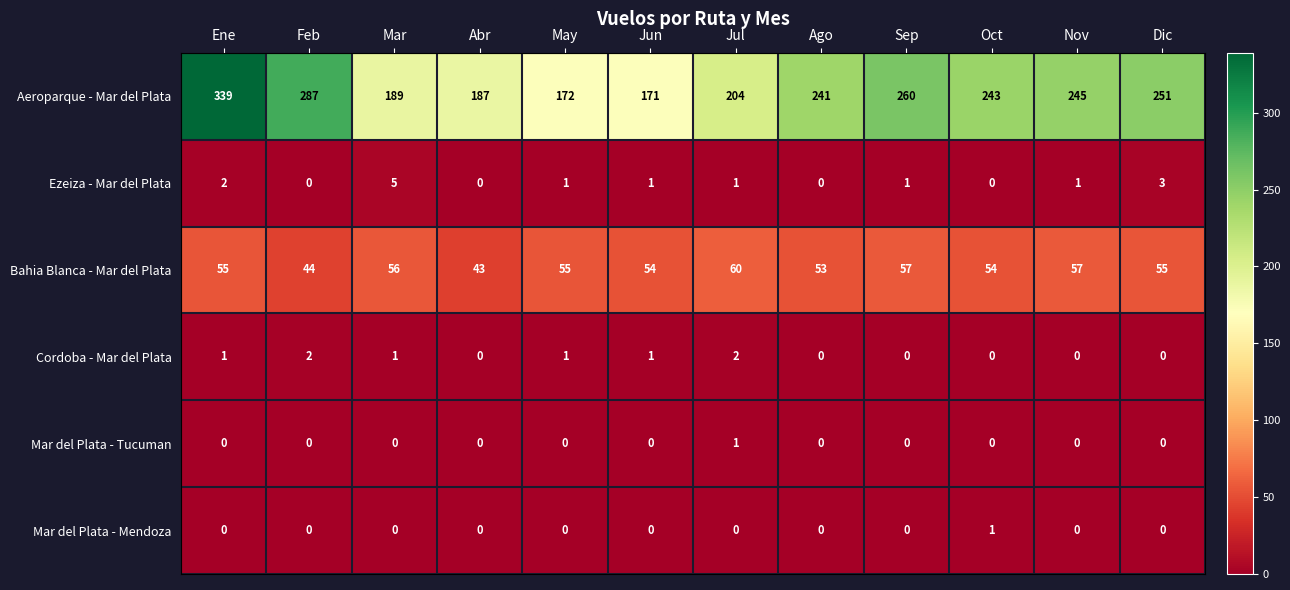

Is it true that Ezeiza - Mar del Plata equals 1 at Nov?

True